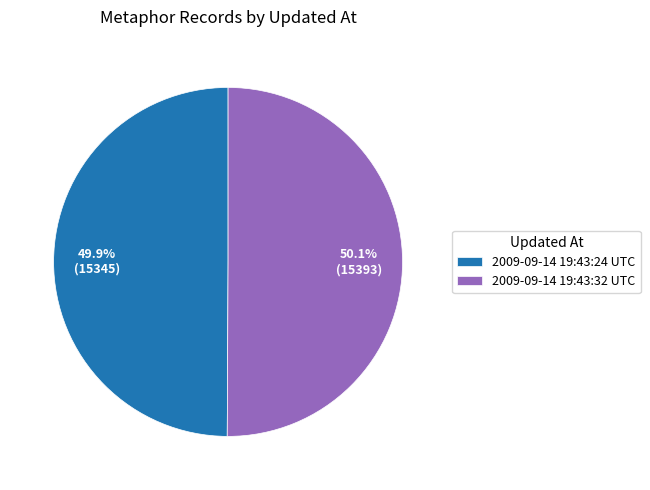

Does any single category account for the majority?

Yes